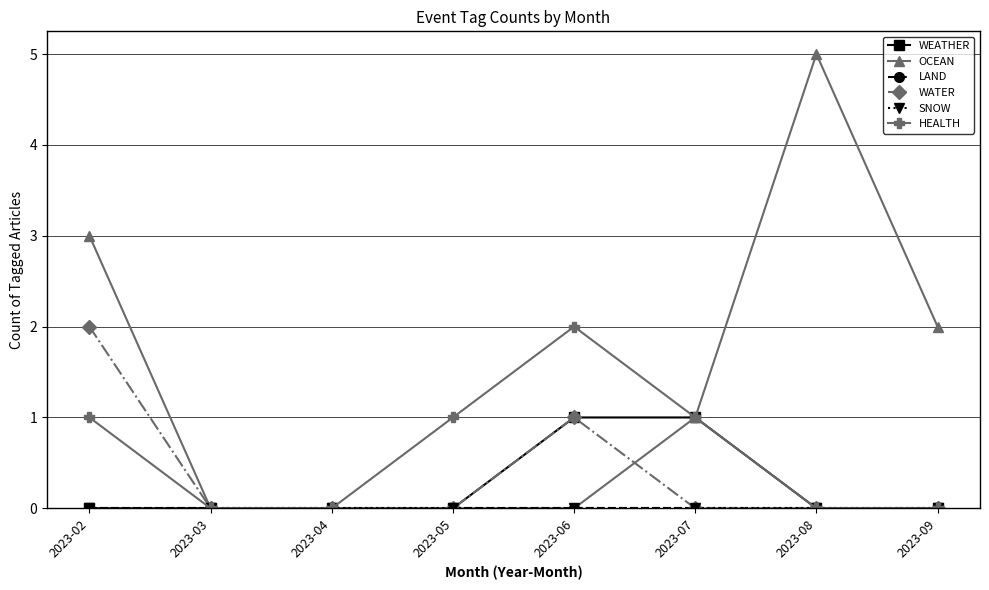

Does the chart have visible grid lines?

Yes